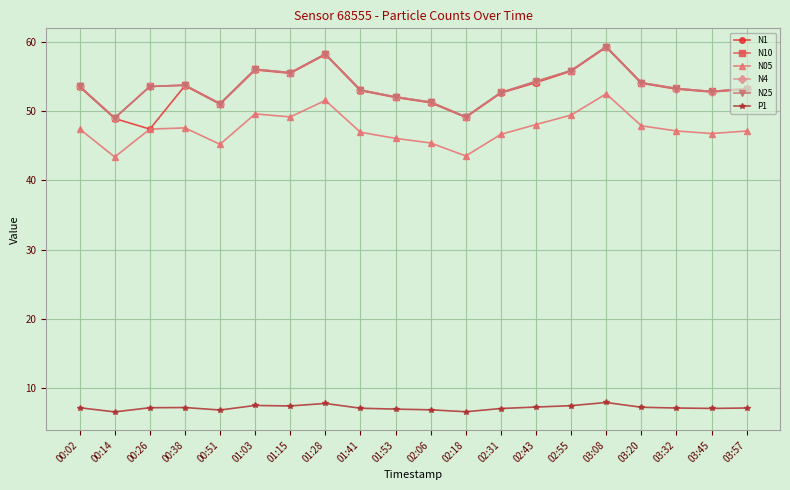

How many interior local valleys does the N10 series have?

5